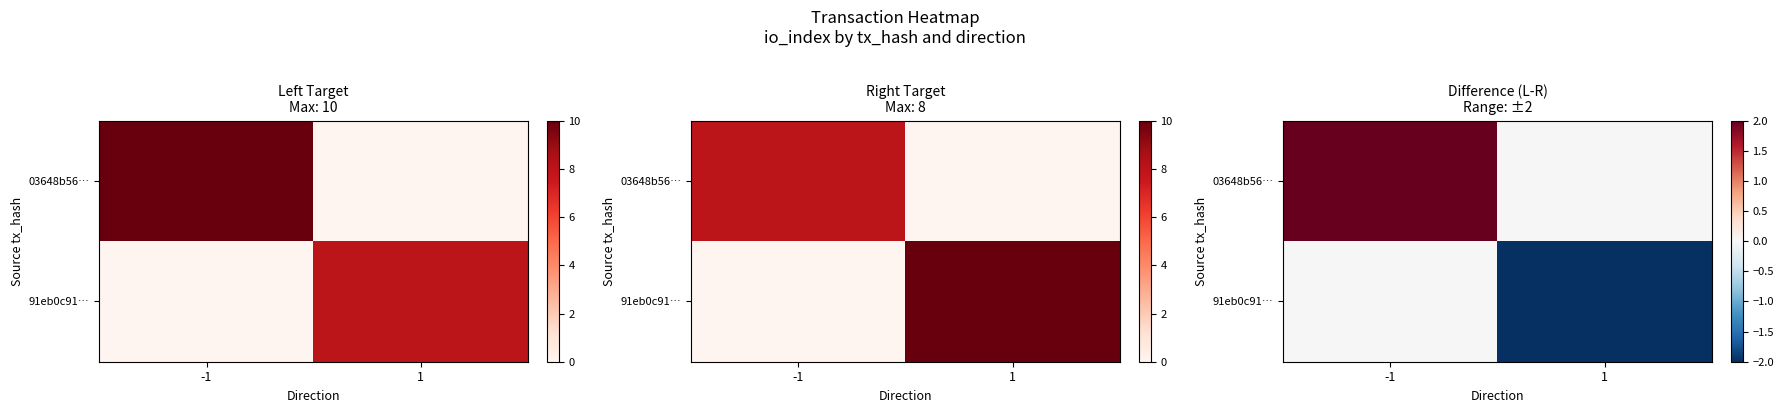

Which series has the largest range (max minus min)?

03648b56…